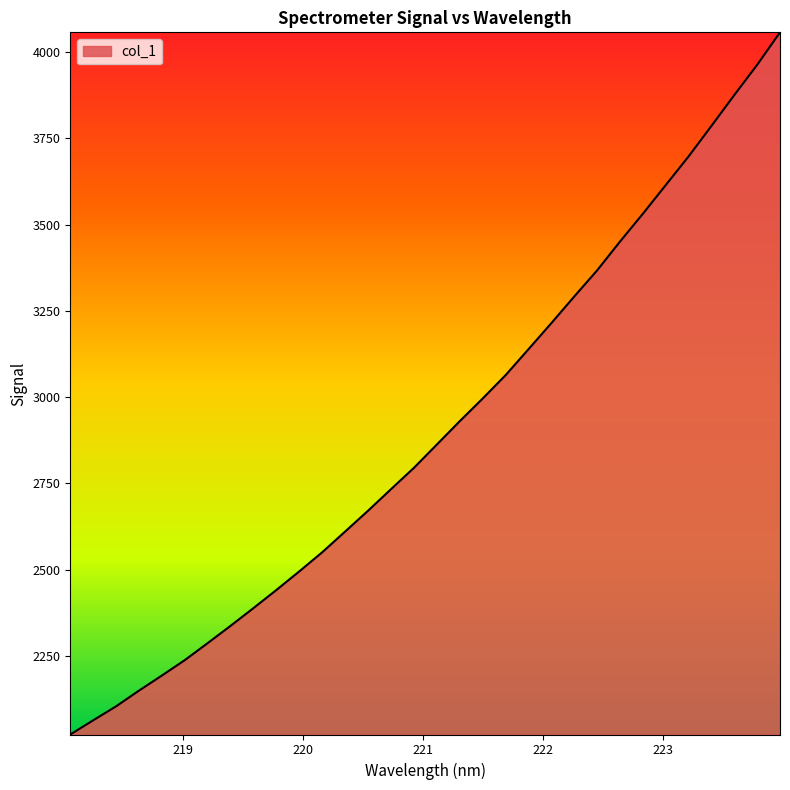

What is the difference between the maximum and minimum values?

2035.8